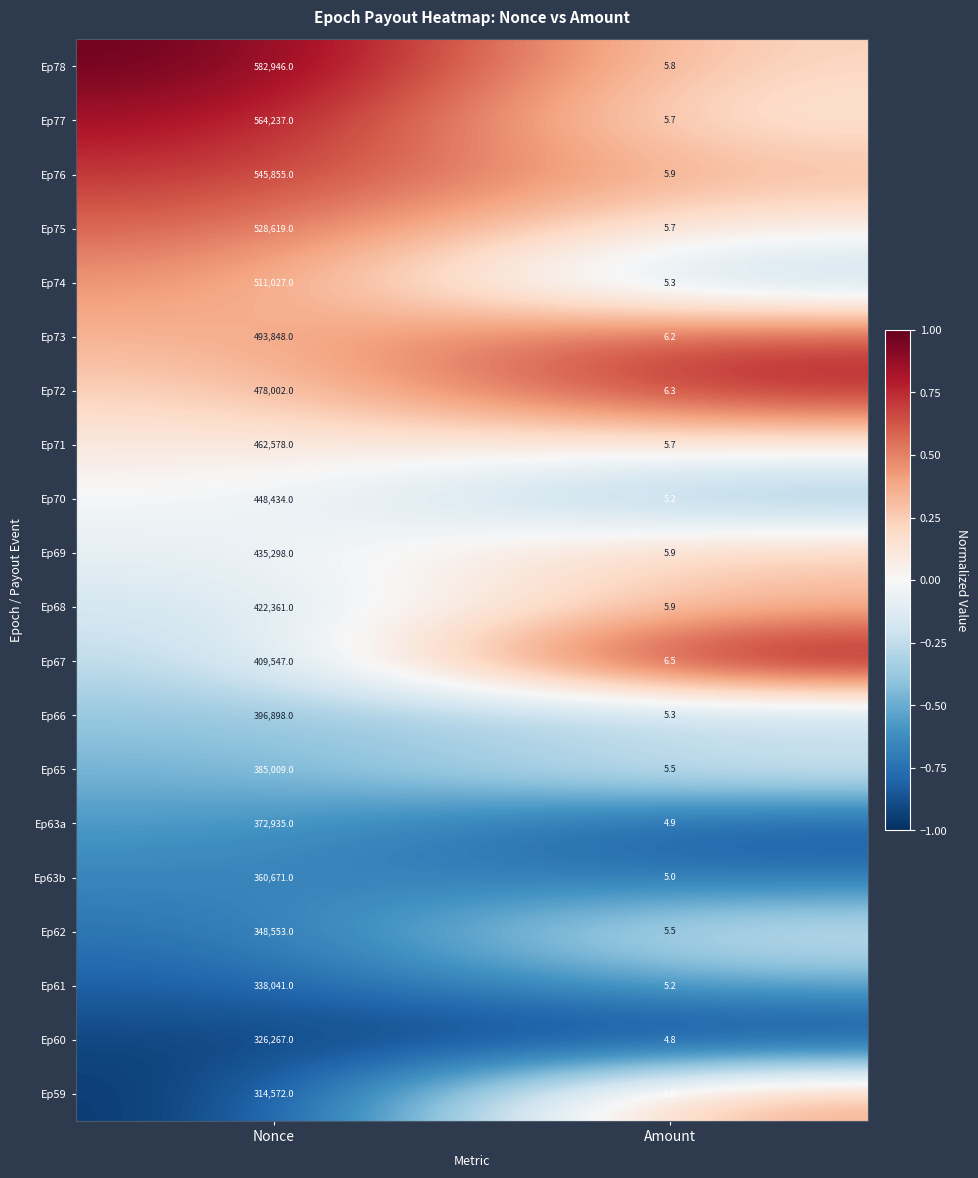

Which series changed the most between Nonce and Amount?

Ep78